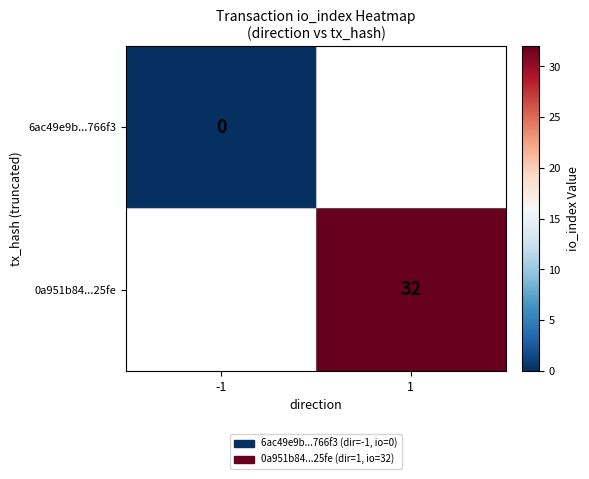

Is it true that 6ac49e9b...766f3 equals 0.0 at -1?

True